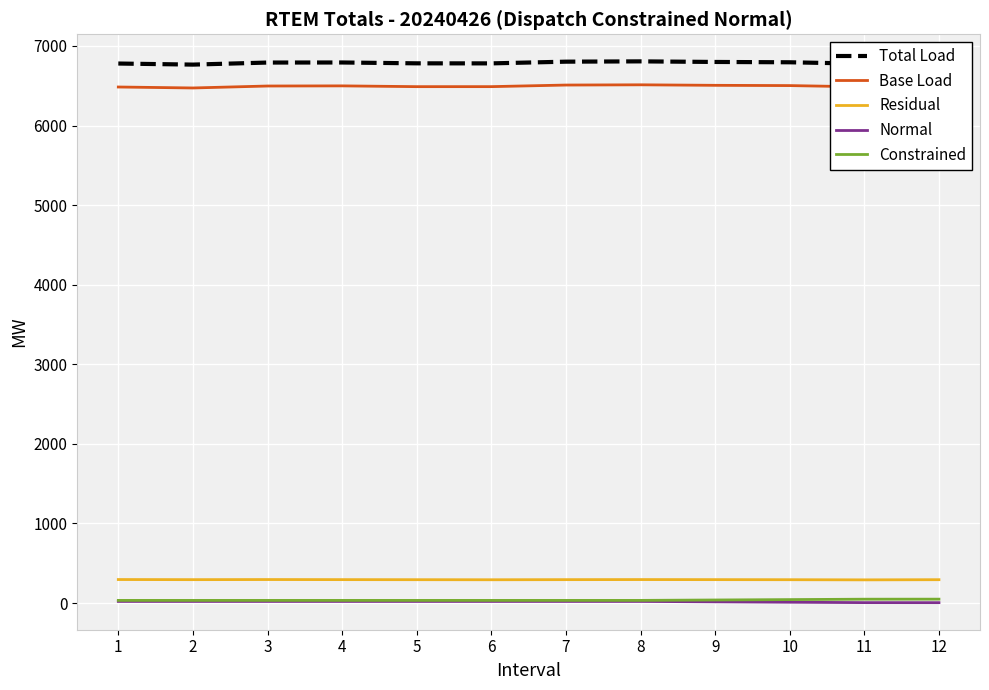

What is the maximum value shown in the chart?

6806.7